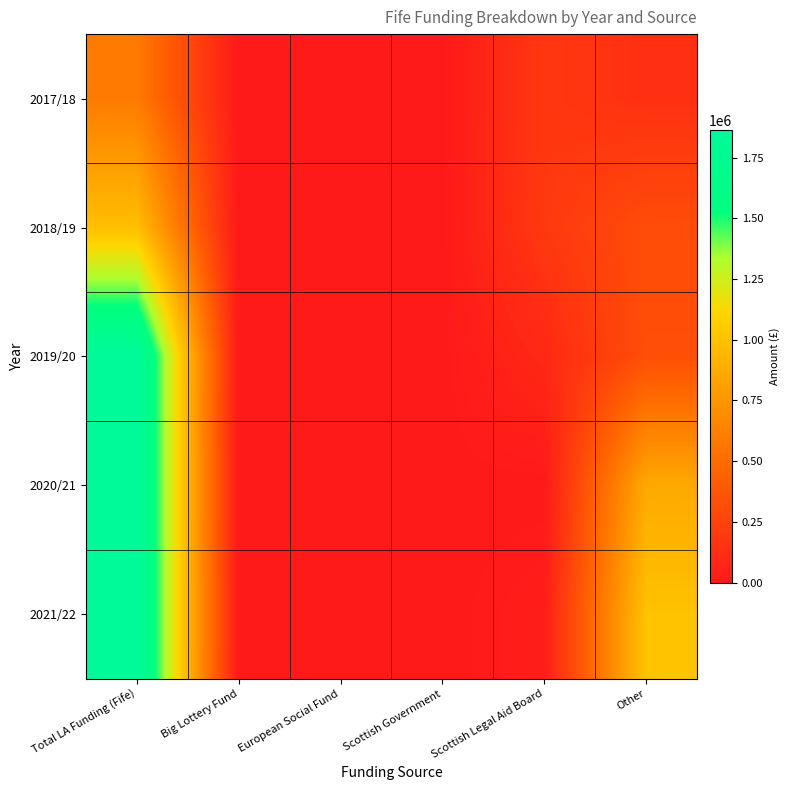

How many series are shown in this chart?

5